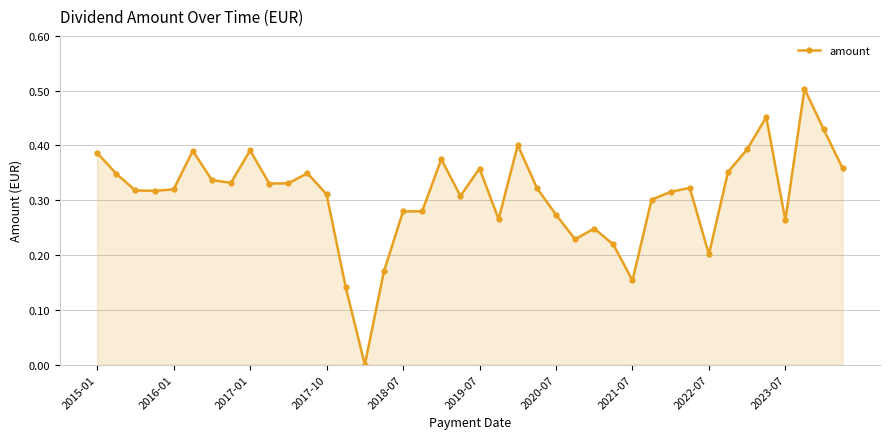

What is the sum of all values?

12.4